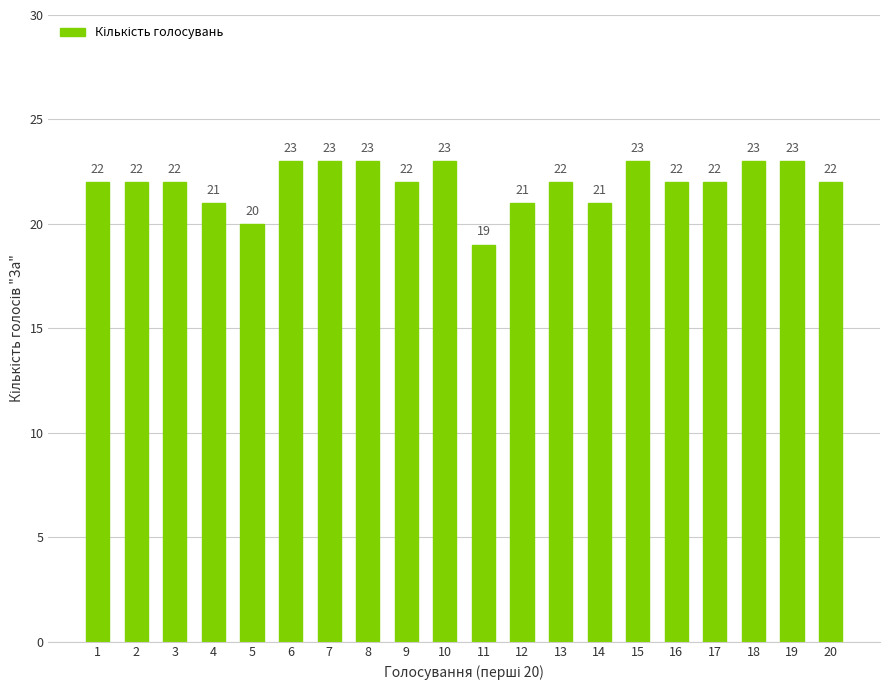

How many values are between 22 and 23?

15